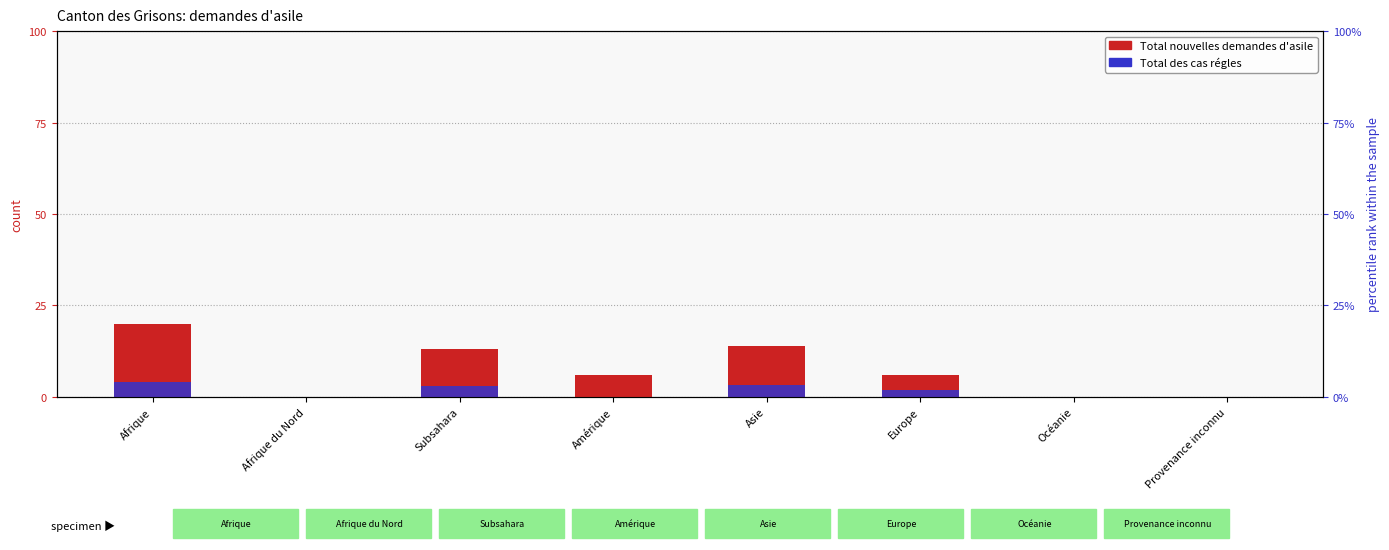

What is the value of the Total nouvelles demandes d'asile bar at the 3rd from the left?

13.0